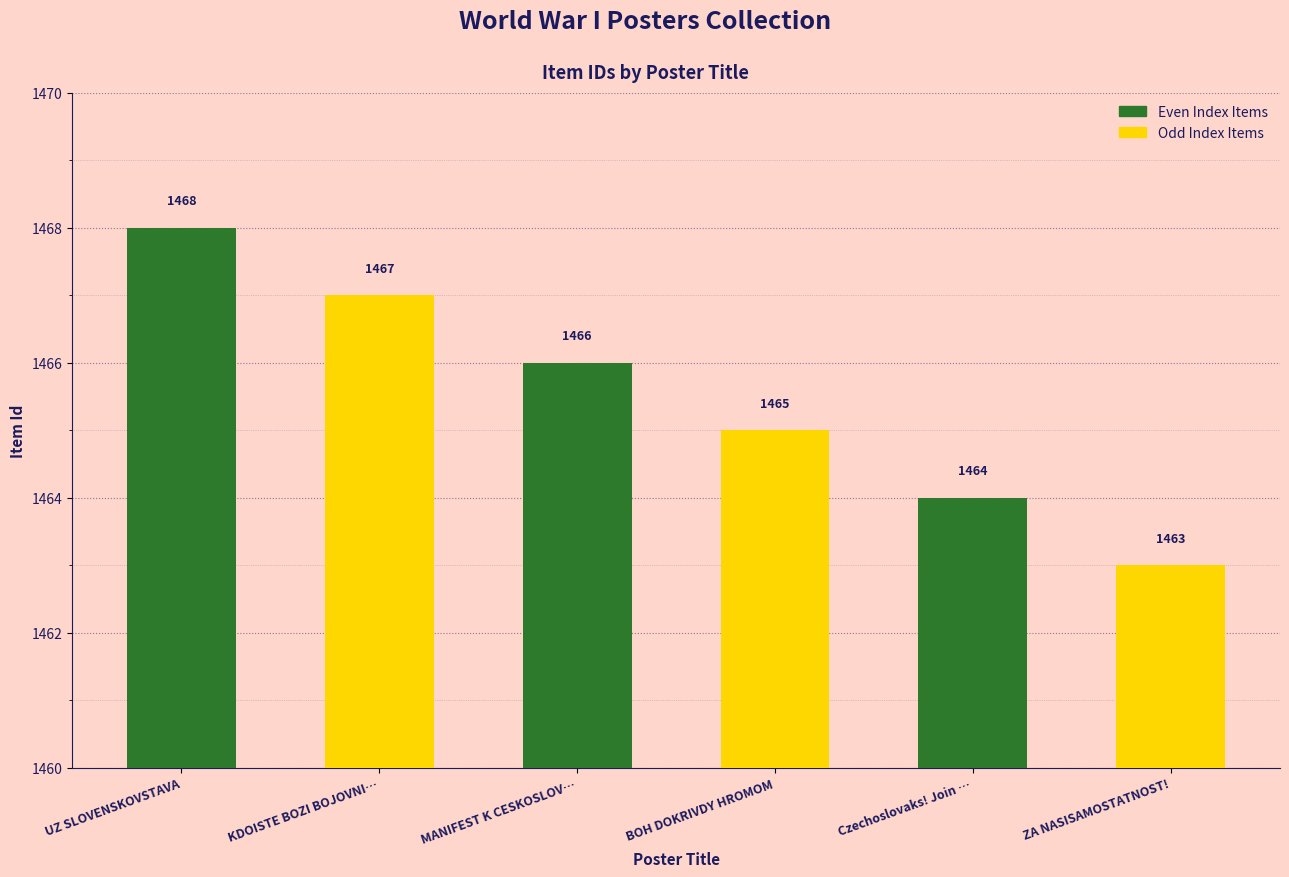

What position from the left is UZ SLOVENSKOVSTAVA?

1